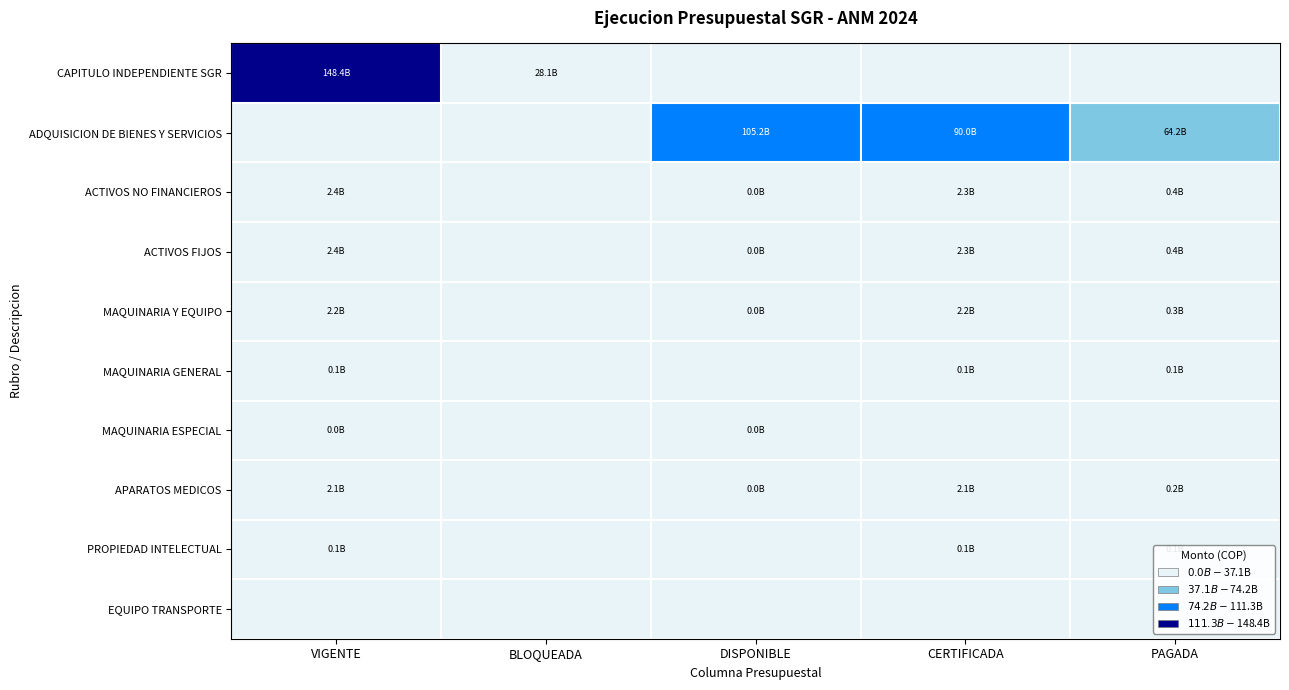

What is the greatest value displayed?

148350116307.9